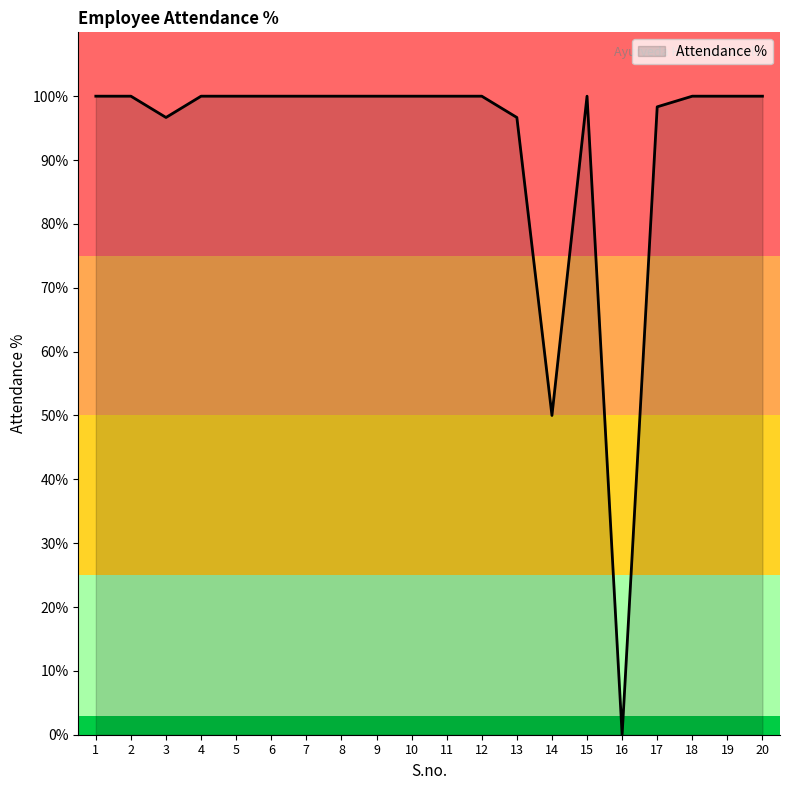

Which category has the highest value across all series?

1